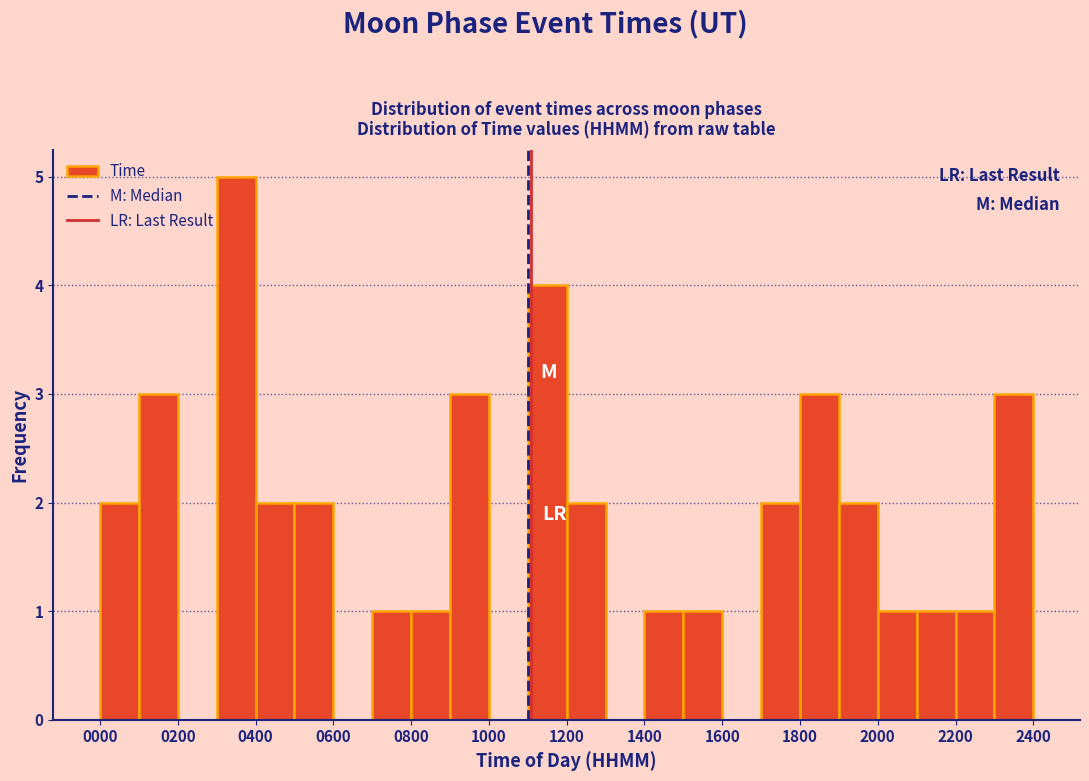

Reading left to right, transcribe this chart: for each bar, give the range it covers on the x-axis and its height. The values are not printed on the chart, so give them approximately, as read against the axis.

0 to 100: 2
100 to 200: 3
200 to 300: 0
300 to 400: 5
400 to 500: 2
500 to 600: 2
600 to 700: 0
700 to 800: 1
800 to 900: 1
900 to 1000: 3
1000 to 1100: 0
1100 to 1200: 4
1200 to 1300: 2
1300 to 1400: 0
1400 to 1500: 1
1500 to 1600: 1
1600 to 1700: 0
1700 to 1800: 2
1800 to 1900: 3
1900 to 2000: 2
2000 to 2100: 1
2100 to 2200: 1
2200 to 2300: 1
2300 to 2400: 3